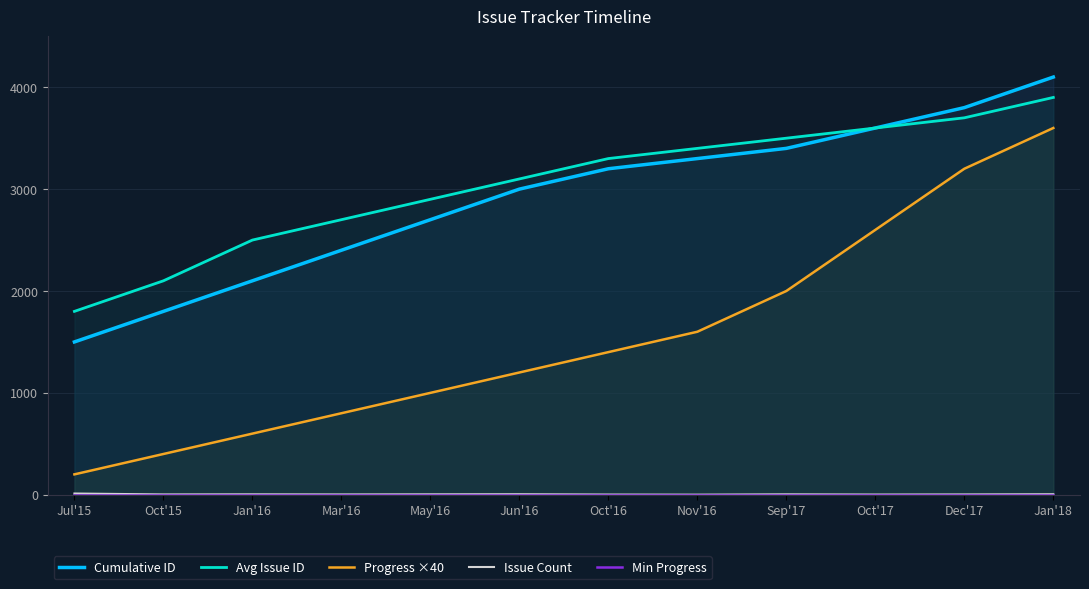

True or false: Cumulative ID has a value of 3000 at Jun'16.

True